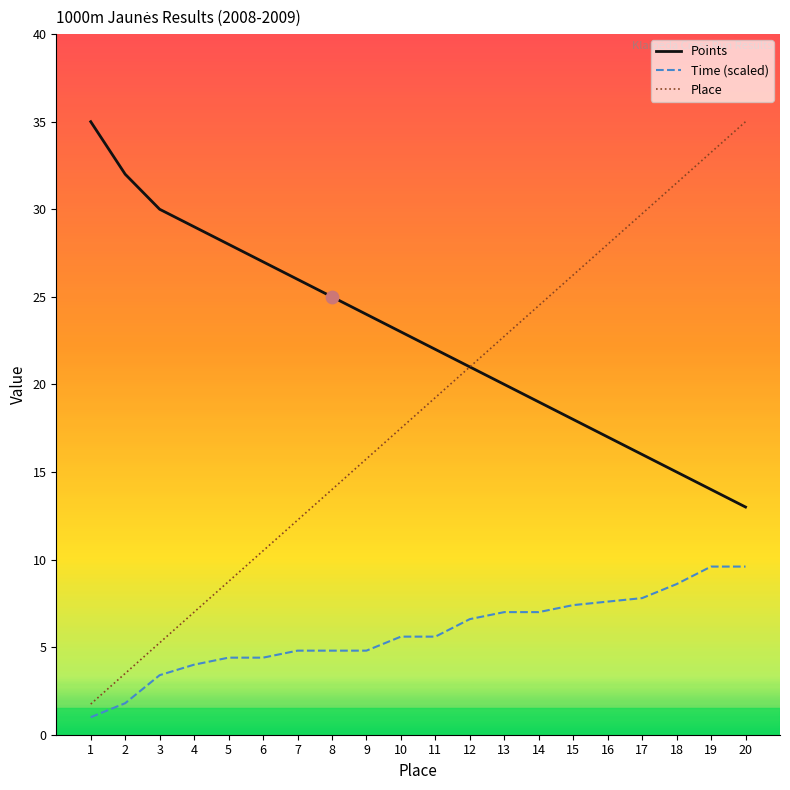

What is the spread (max minus min) of values at 8?

20.2